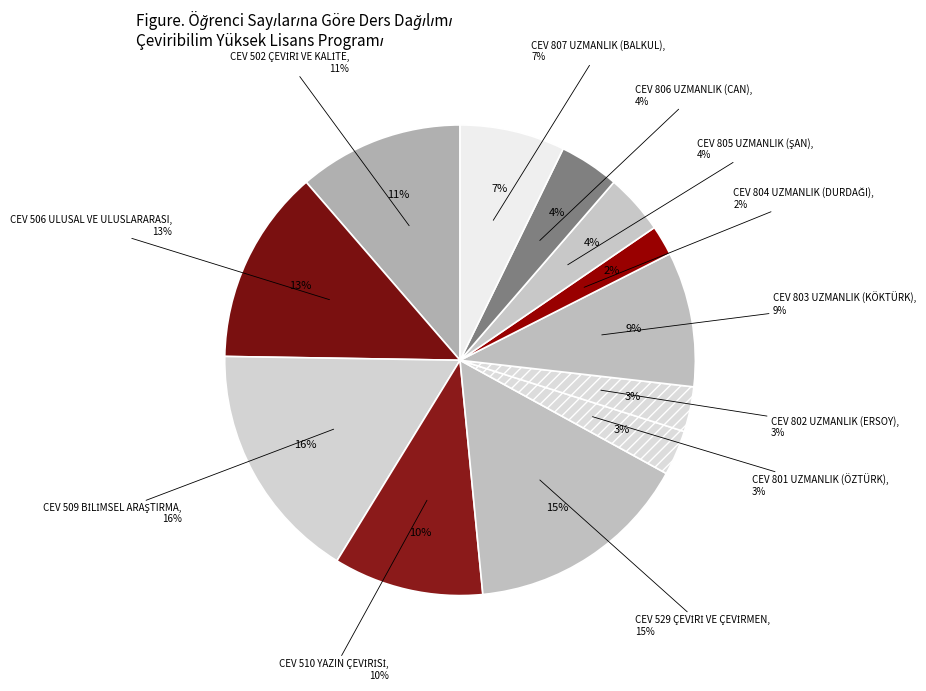

What is the change in value from CEV 510 YAZIN ÇEVİRİSİ to CEV 804 UZMANLIK (DURDAĞI)?

-8